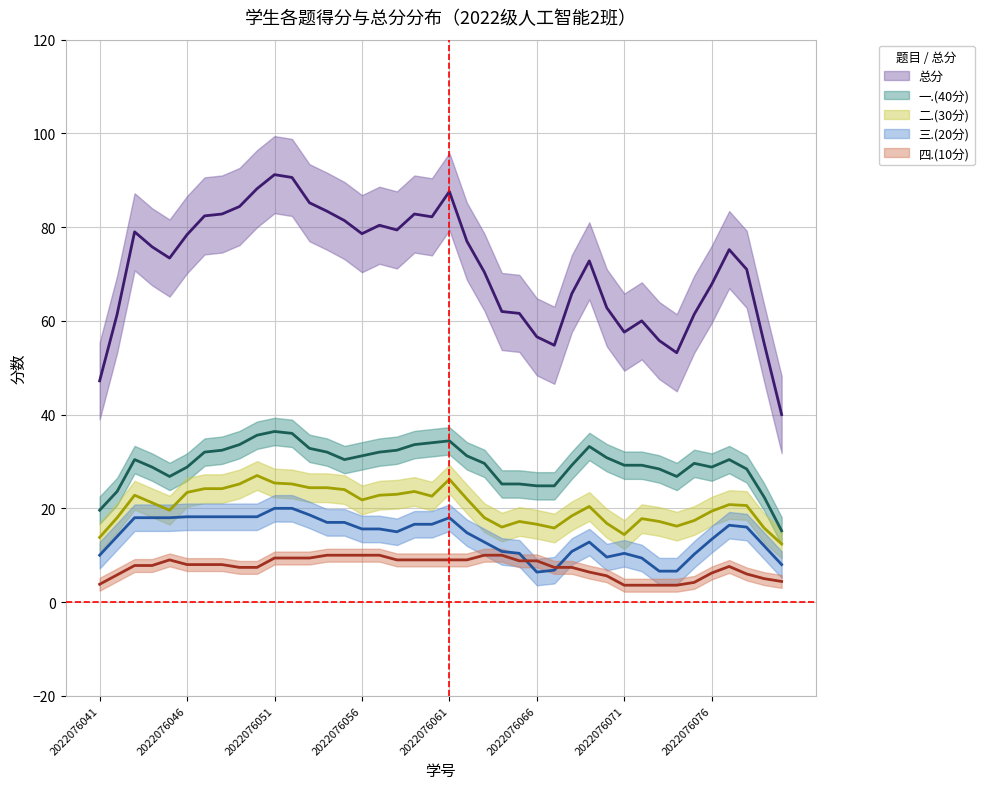

List the series in order of their peak value, lowest first.

四.(10分), 三.(20分), 二.(30分), 一.(40分), 总分